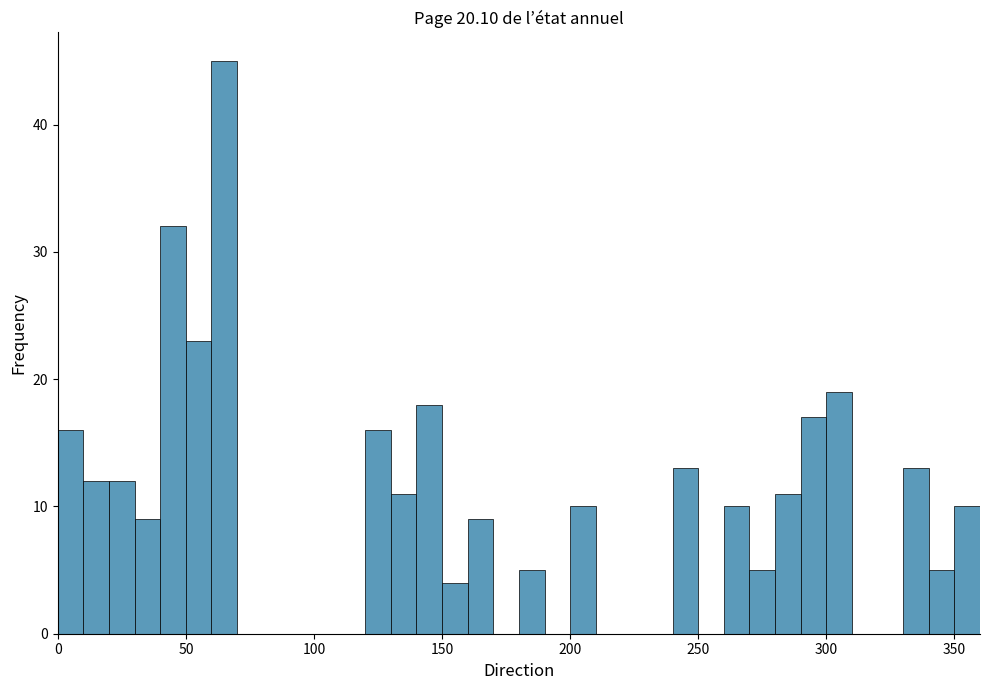

Read against the x-axis, roughly where is the centre of the tallest bar?

65